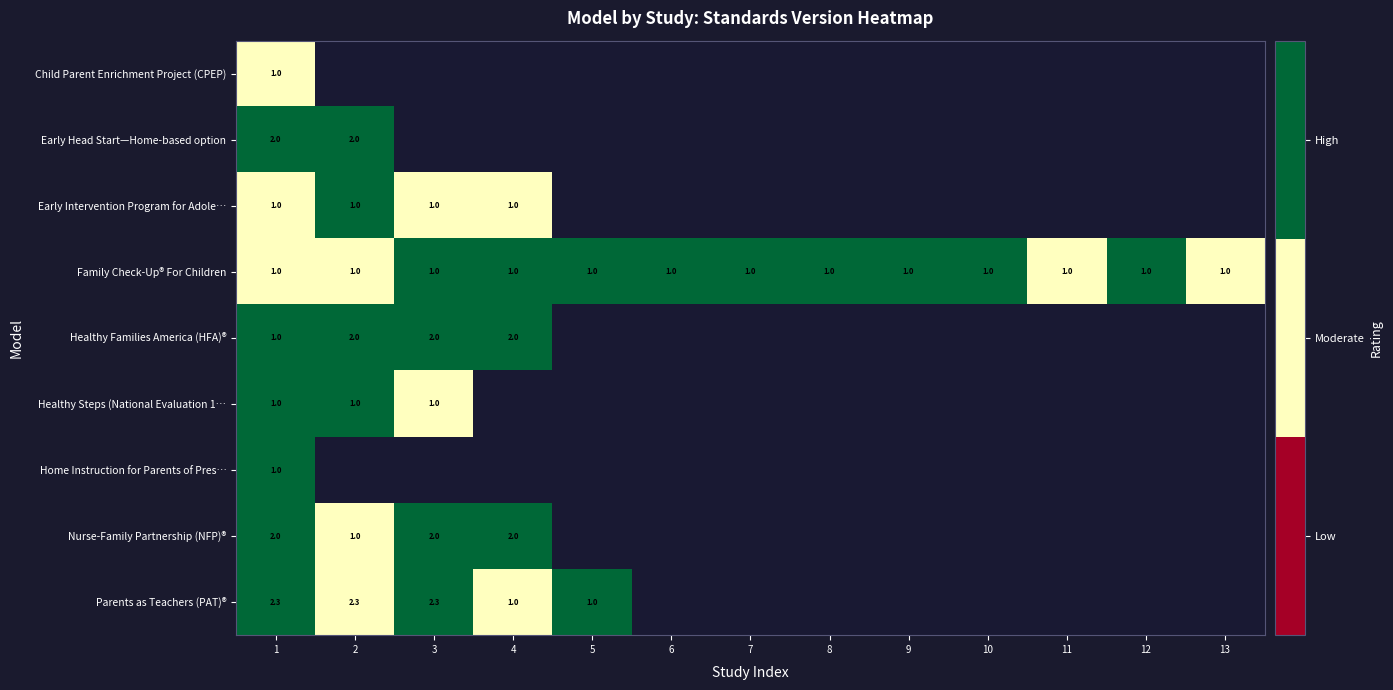

True or false: Healthy Steps (National Evaluation 1… has a value of 1.0 at 2.

True